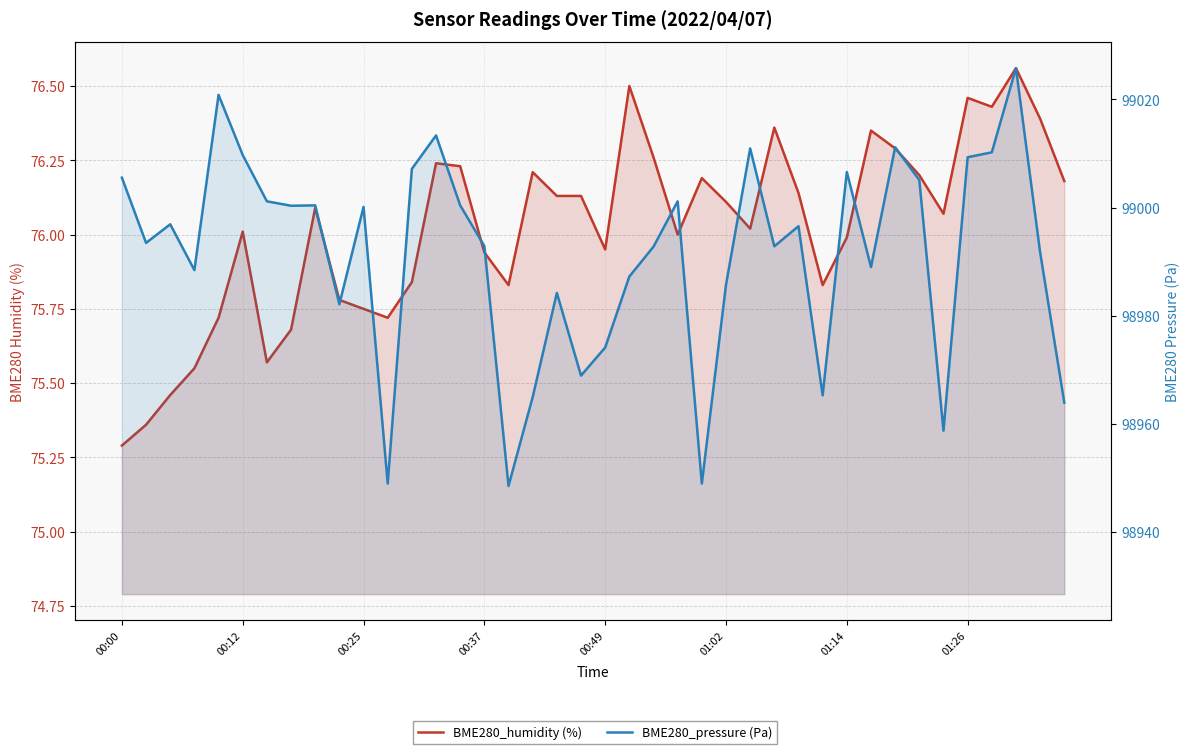

True or false: BME280_humidity (%) and BME280_pressure (Pa) intersect in this chart.

False